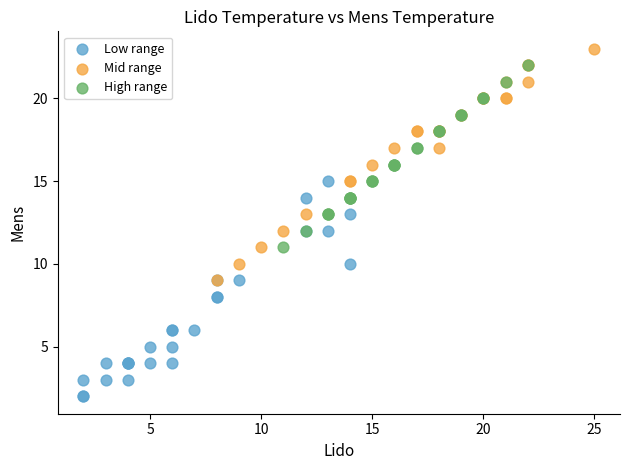

Which series reaches the maximum Y coordinate?

Mid range